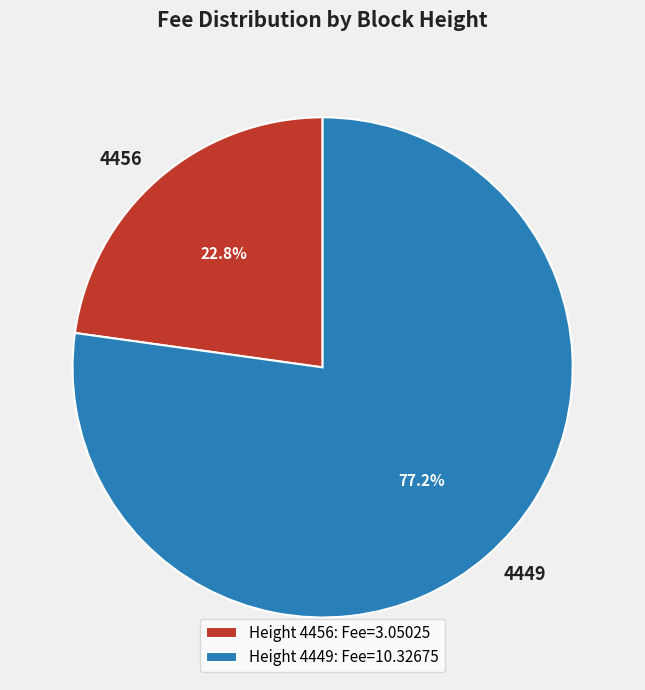

Count the number of slices in the pie.

2